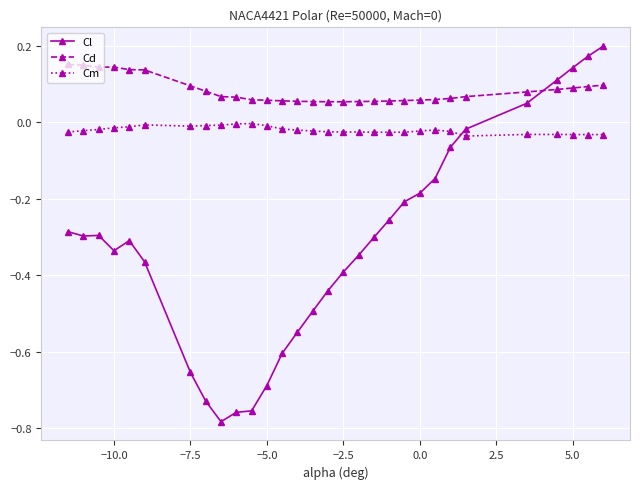

What is the value of the Cl point at the 13th from the left?

-0.6